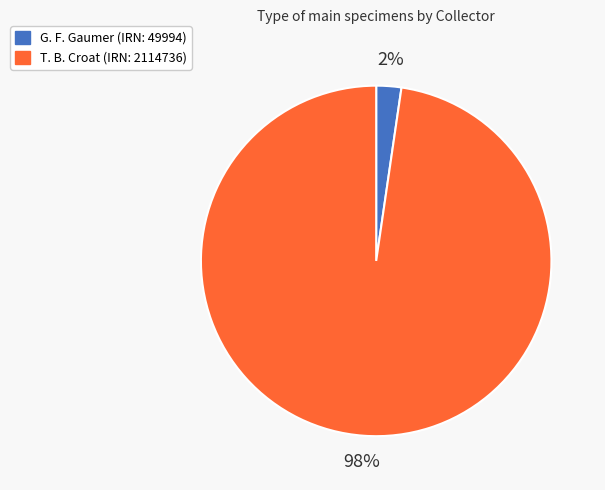

Do G. F. Gaumer (IRN: 49994) and T. B. Croat (IRN: 2114736) together represent more than half of the pie?

Yes